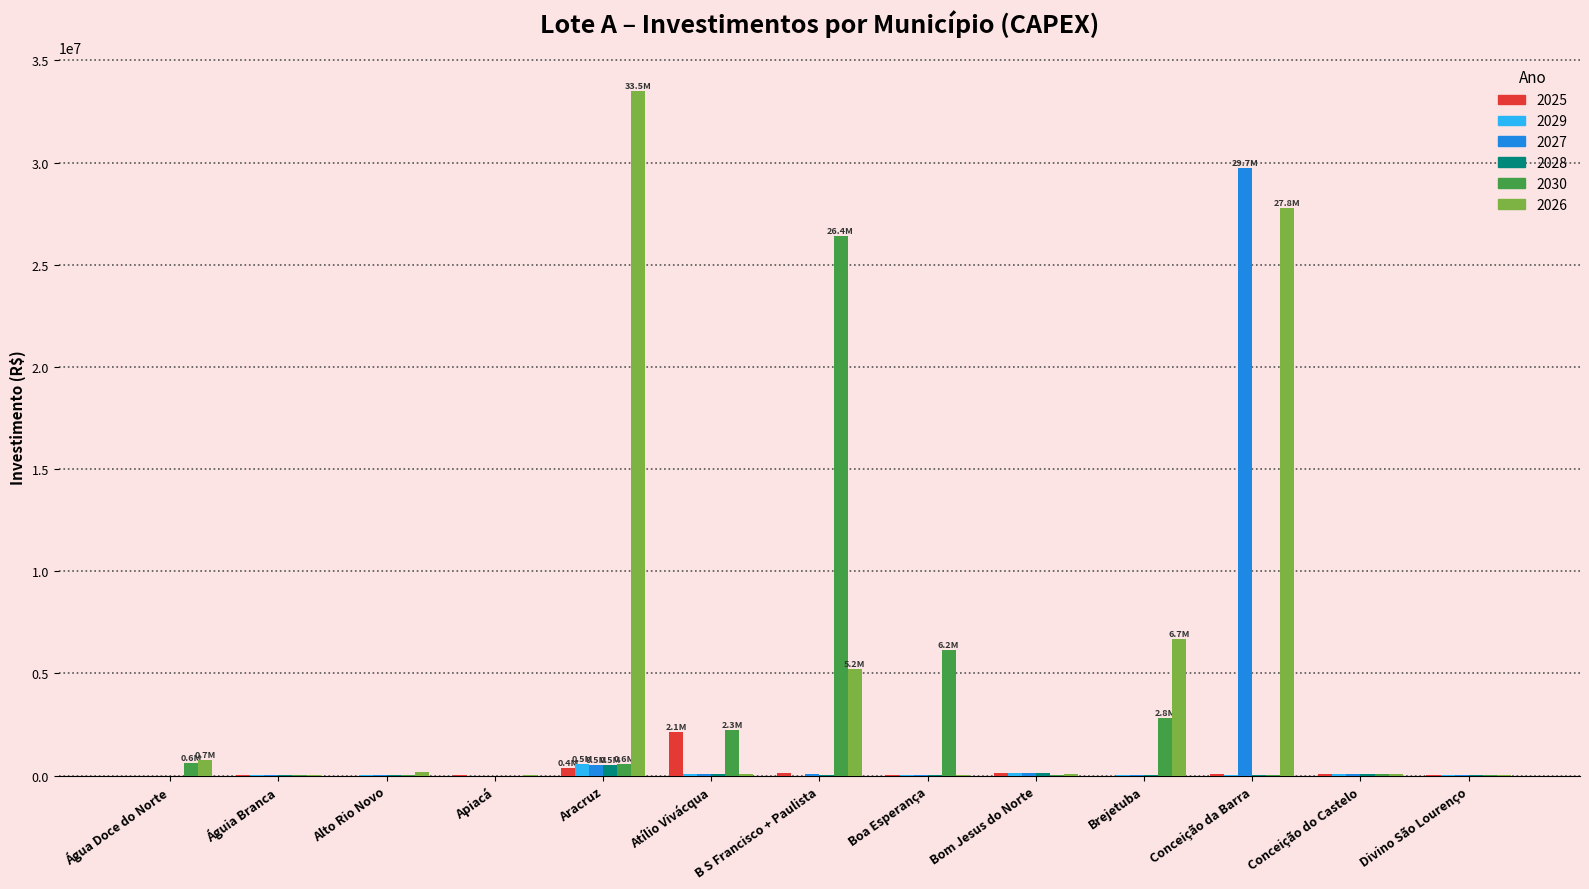

Which label corresponds to the largest value in the chart?

Aracruz